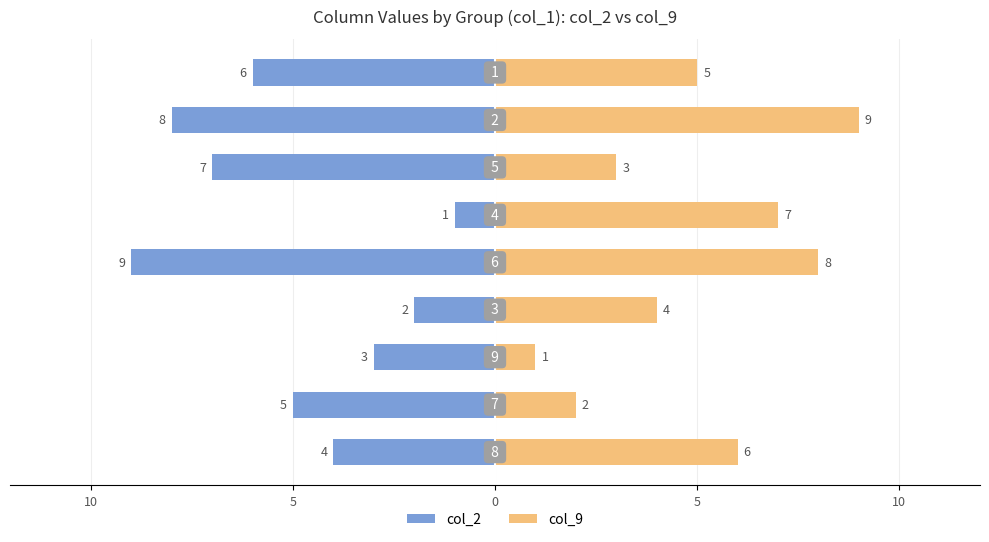

What is the label of the 2nd bar from the right?

7